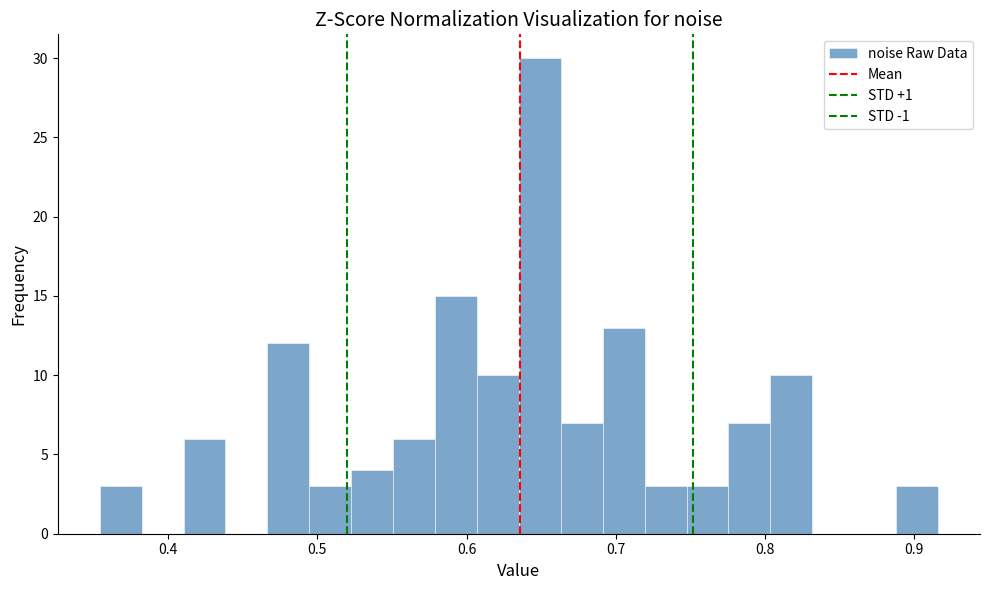

Read against the x-axis, roughly where is the centre of the tallest bar?

0.65